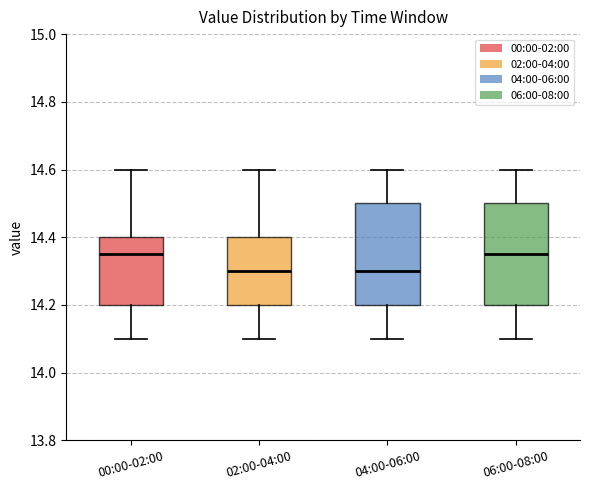

Where is the lower edge of the box for 02:00-04:00 on the y-axis? The values are not printed on the chart, so give them approximately, as read against the axis.

14.20